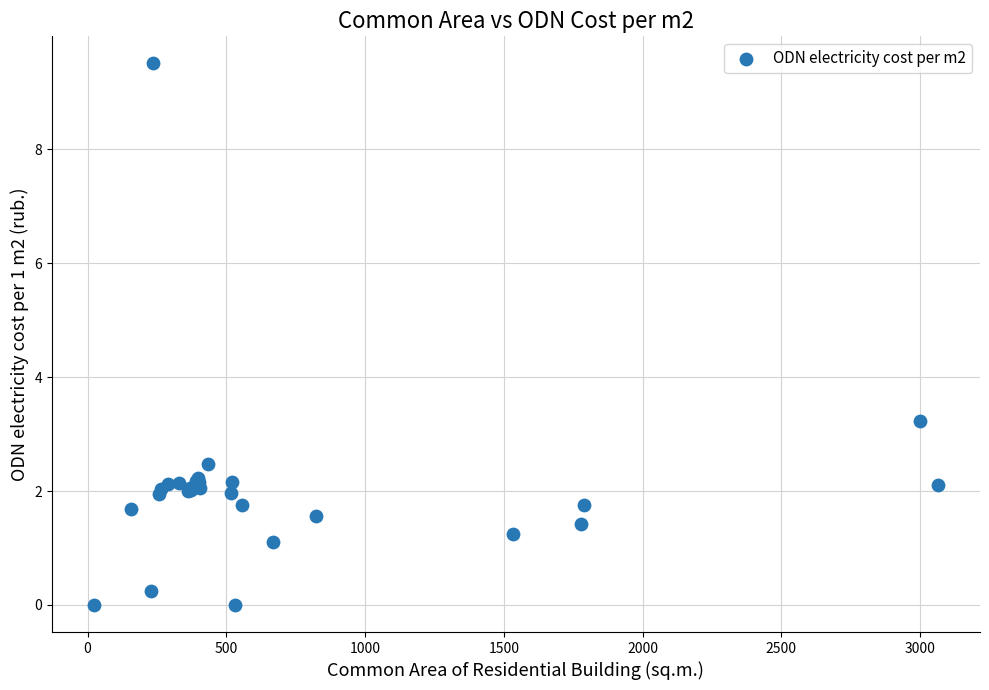

What Y value in the scatter plot is closest to 4?

3.2